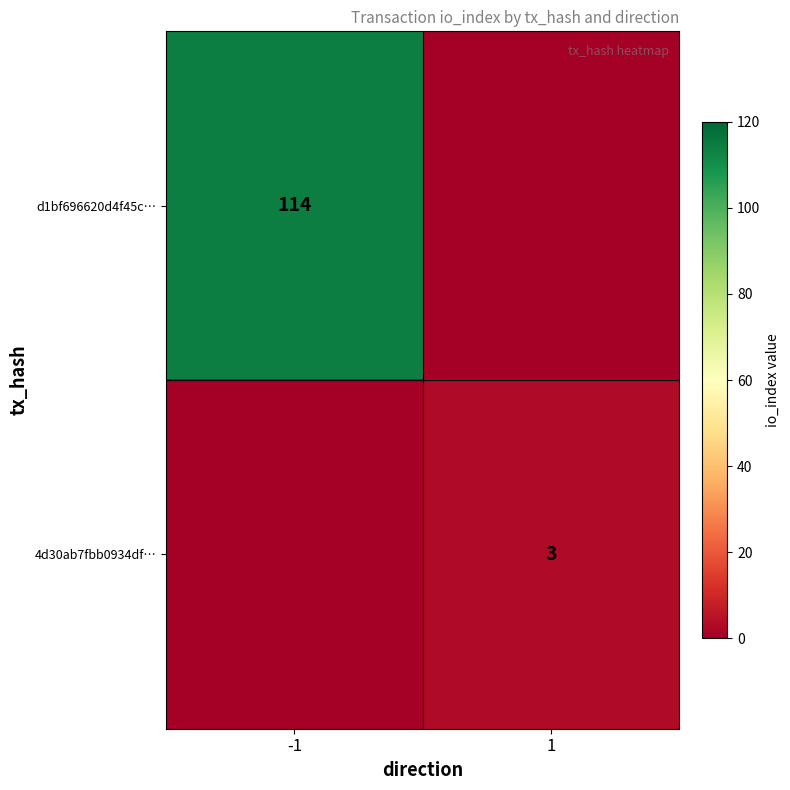

The 4d30ab7fbb0934df… series shows 5 at 1. True or false?

False